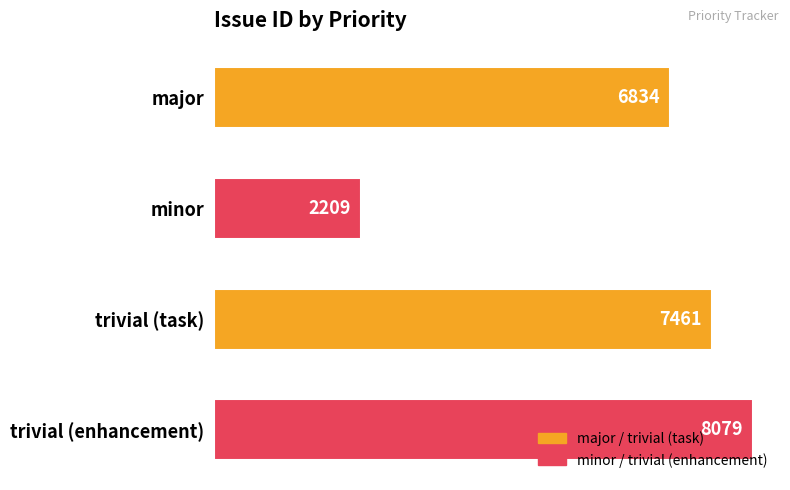

What is the average value?

6146